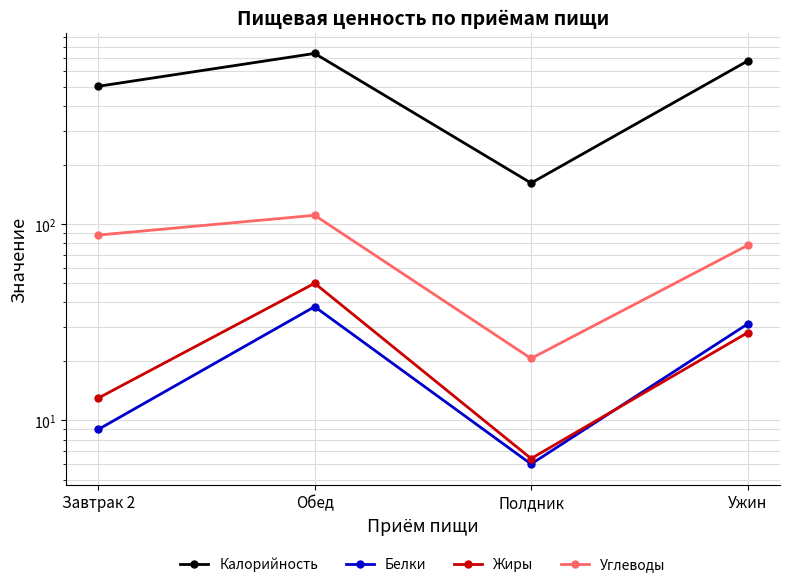

Rank the series at Обед from highest to lowest value.

Калорийность, Углеводы, Жиры, Белки